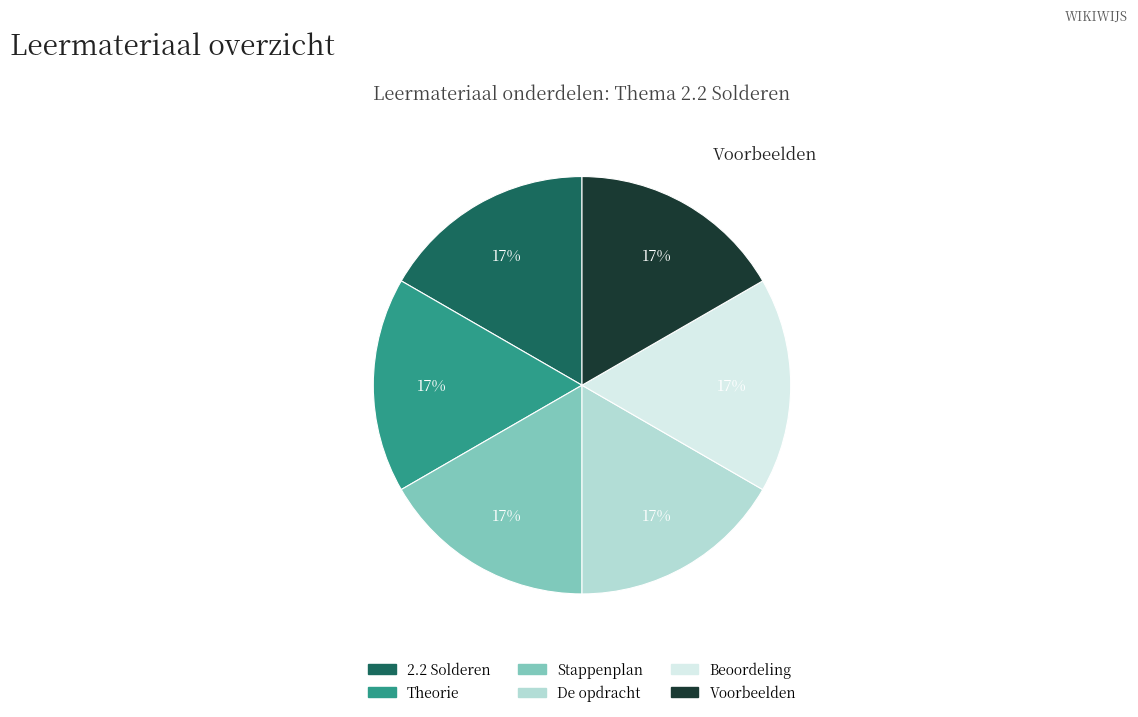

To the nearest percent, what is the average slice percentage?

17%